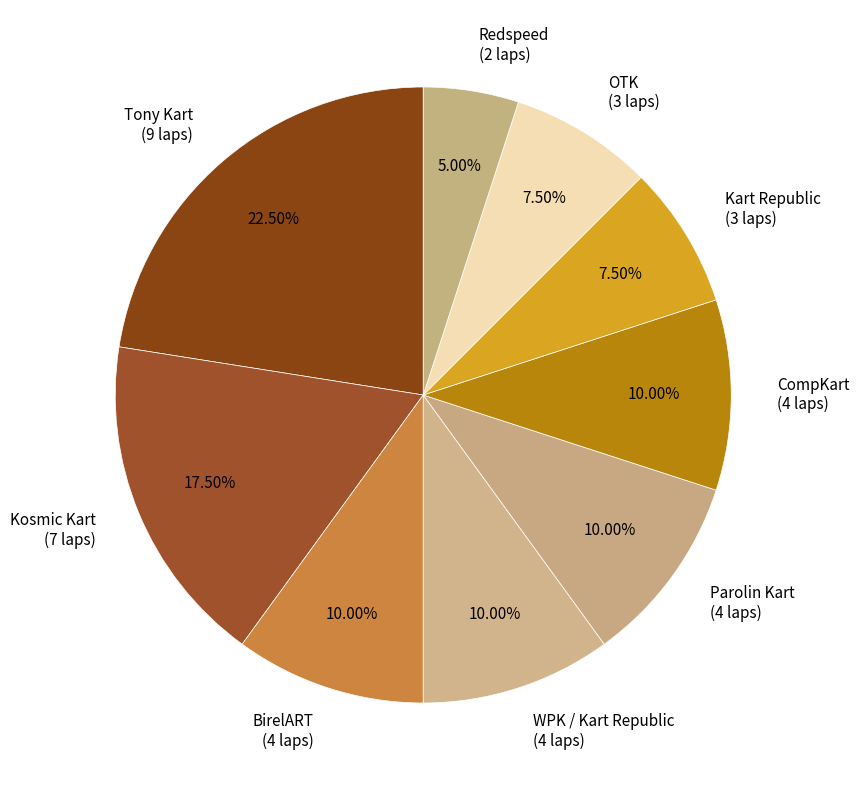

Between Kart Republic and CompKart, which is larger?

CompKart